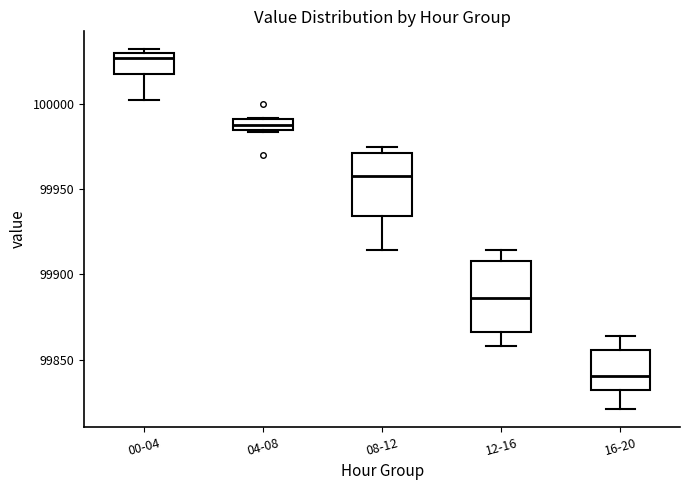

Where does the median line of the box for 12-16 sit on the y-axis? The values are not printed on the chart, so give them approximately, as read against the axis.

99885